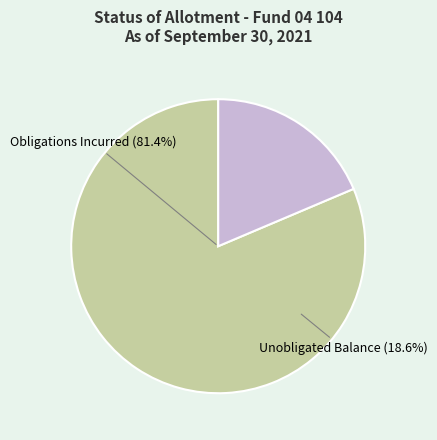

To the nearest percent, what portion does Obligations Incurred represent?

81%